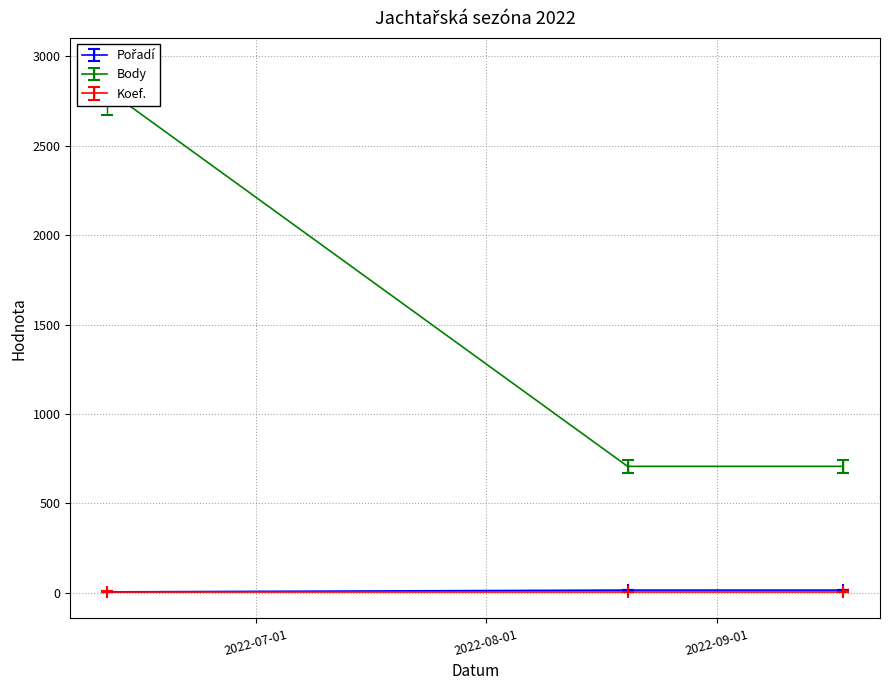

What is the value of the Pořadí point at the 2nd from the left?

671.1